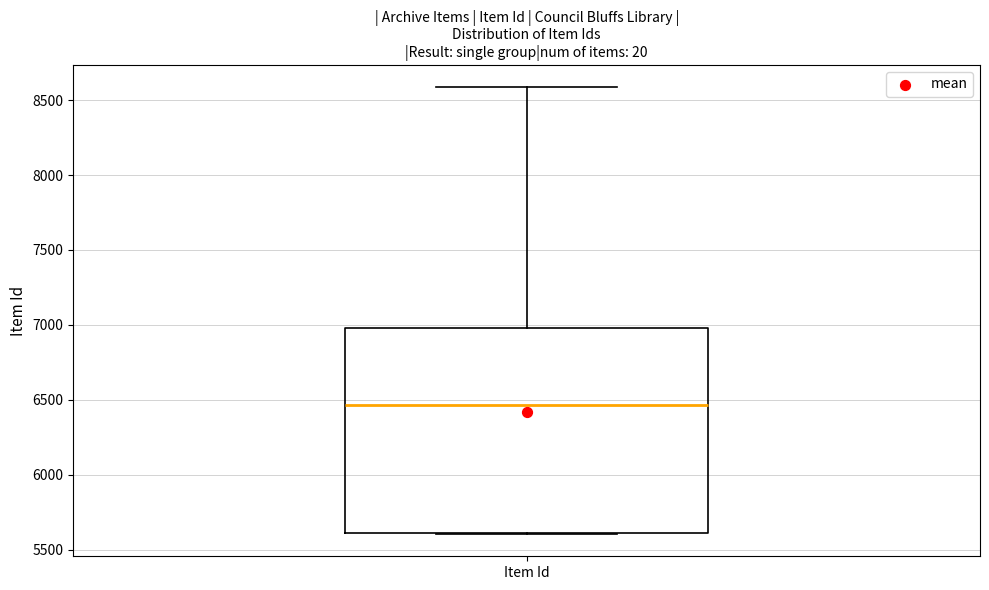

Transcribe this box plot: give where the median line is, the range the box spans, and where the two whiskers end, as read against the y-axis. The values are not printed on the chart, so give them approximately, as read against the axis.

median 6450, box 5600 to 7000, whiskers 5600 to 8600